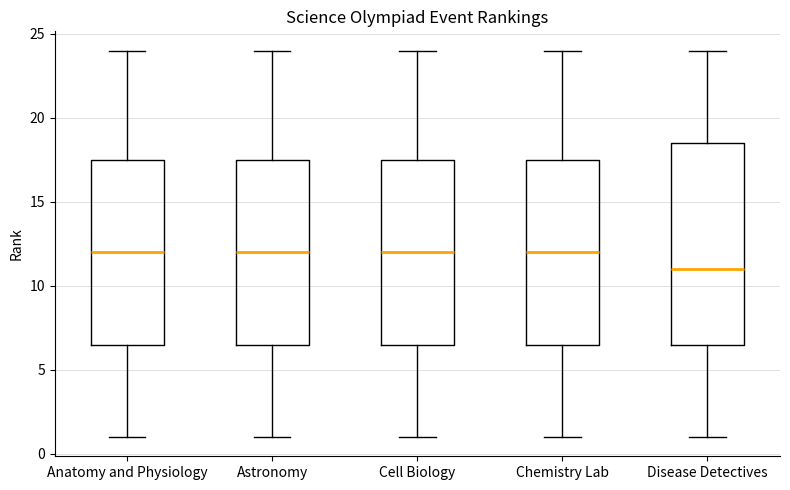

Comparing the boxes themselves (not the whiskers), which one is the tallest?

Disease Detectives